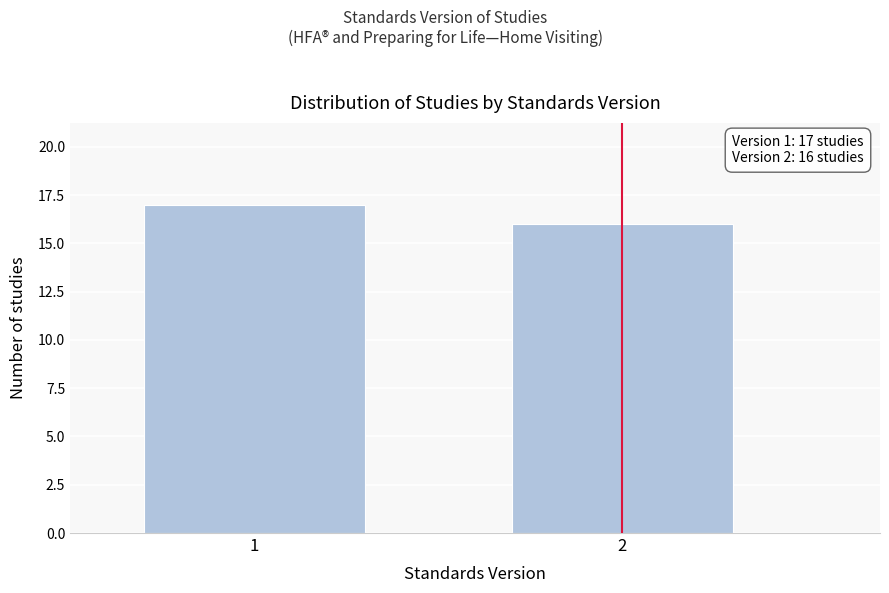

Reading left to right, extract all data points from this chart.

17	16